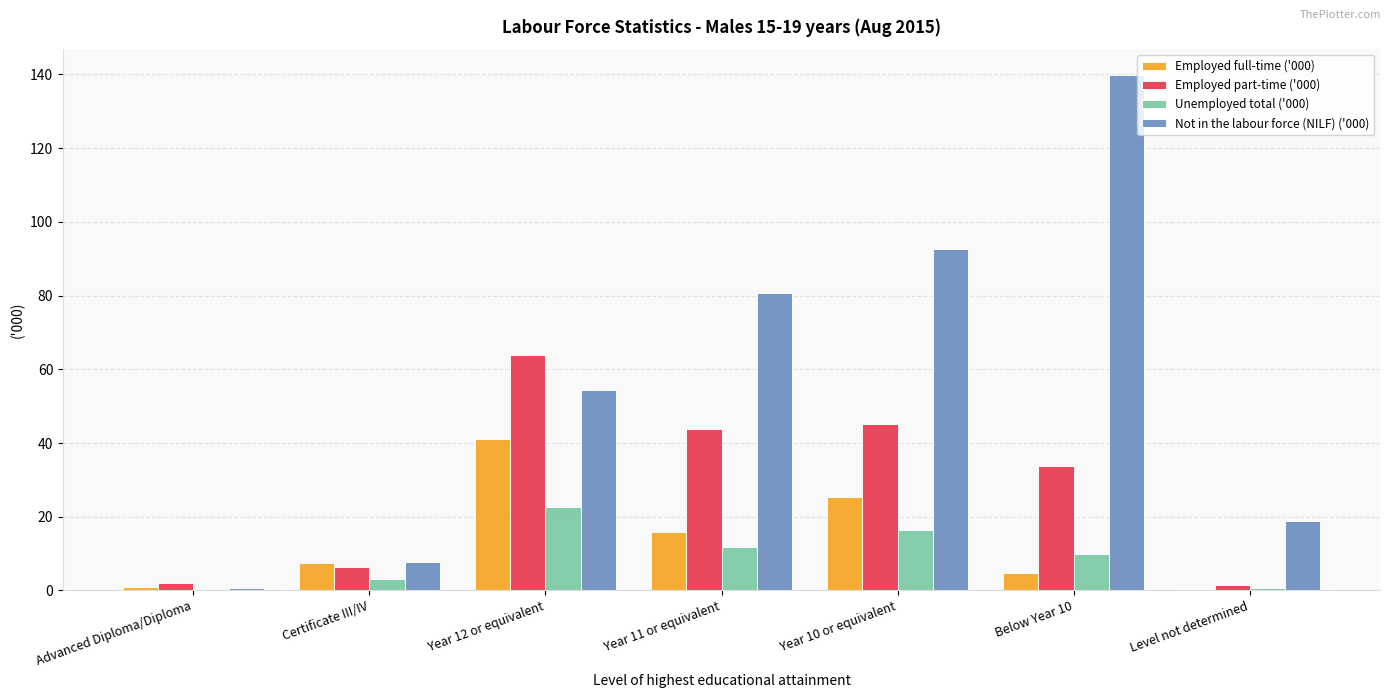

Read the Employed part-time ('000) value at Advanced Diploma/Diploma.

2.1